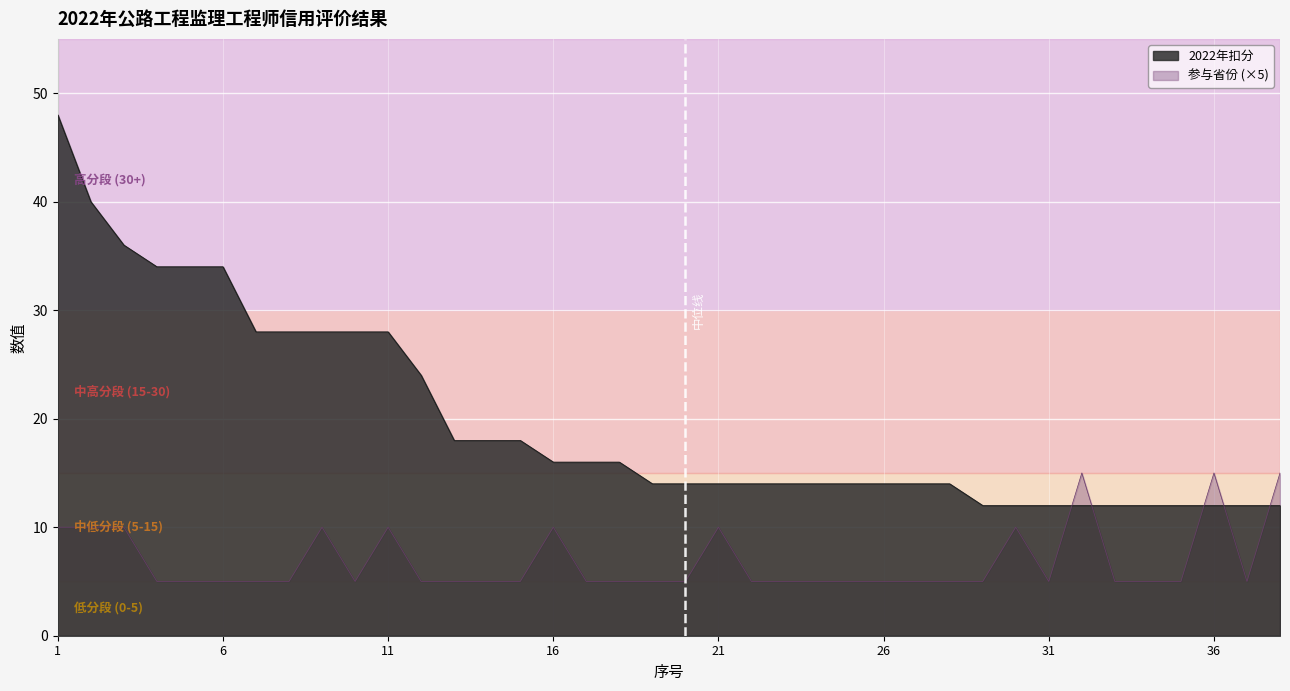

List the labels in order of 2022年扣分 value, smallest first.

29, 30, 31, 32, 33, 34, 35, 36, 37, 38, 19, 20, 21, 22, 23, 24, 25, 26, 27, 28, 16, 17, 18, 13, 14, 15, 12, 7, 8, 9, 10, 11, 4, 5, 6, 3, 2, 1